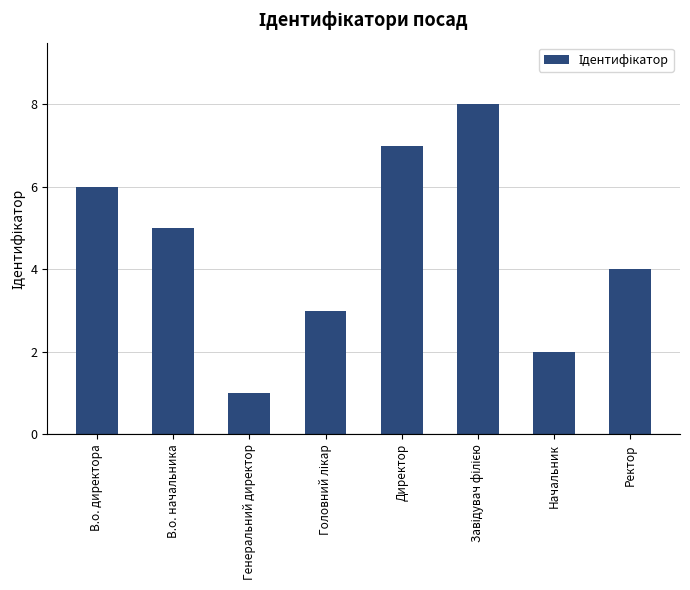

The value at Начальник is 2. True or false?

True